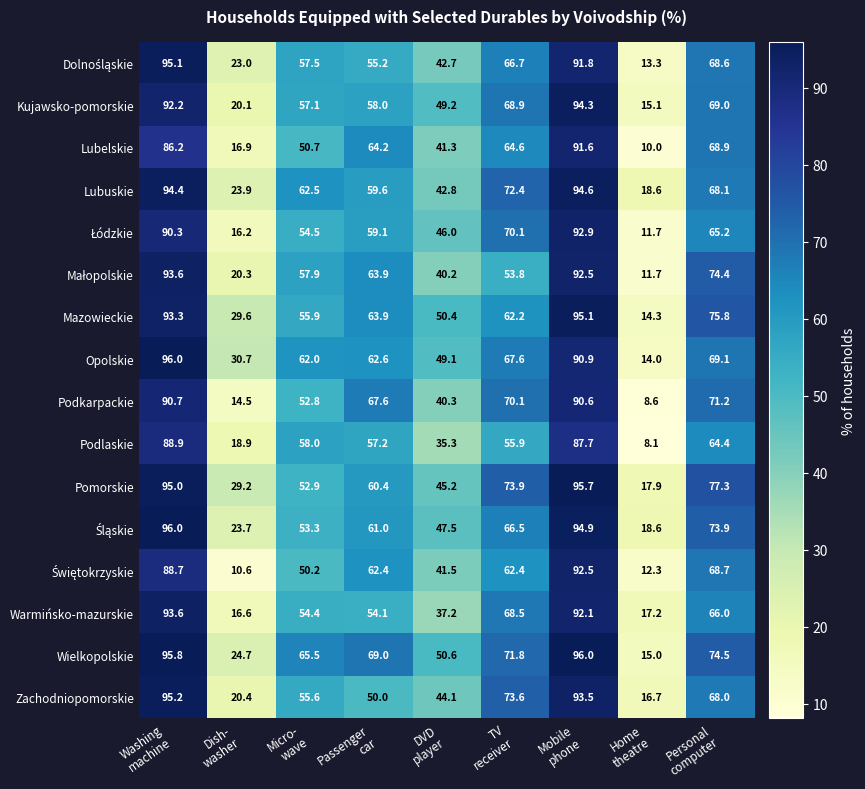

Which series has the largest total across all categories?

Wielkopolskie